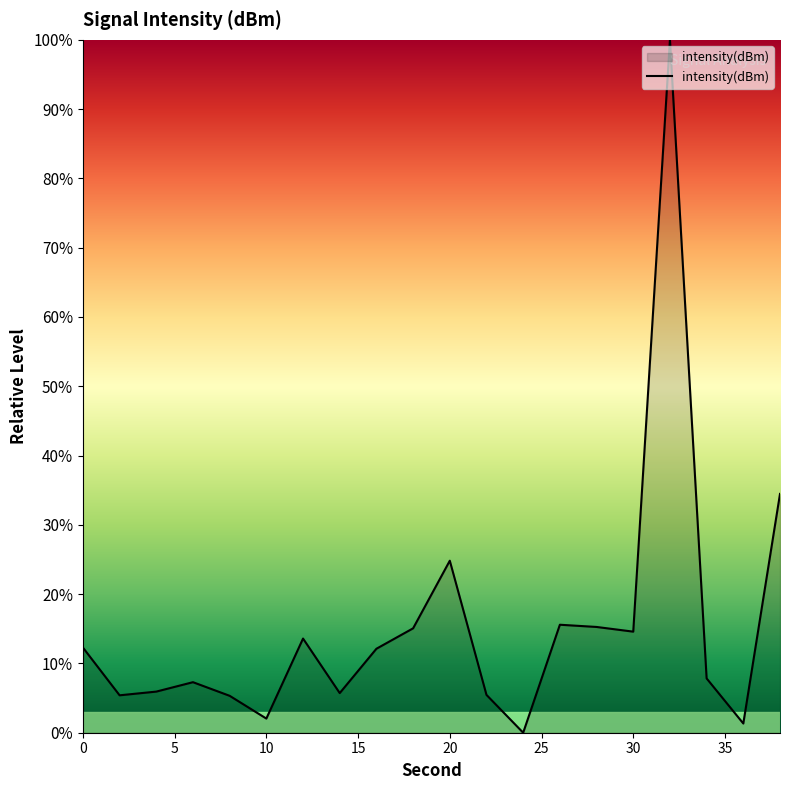

What is the difference between the maximum and minimum values?

100.0